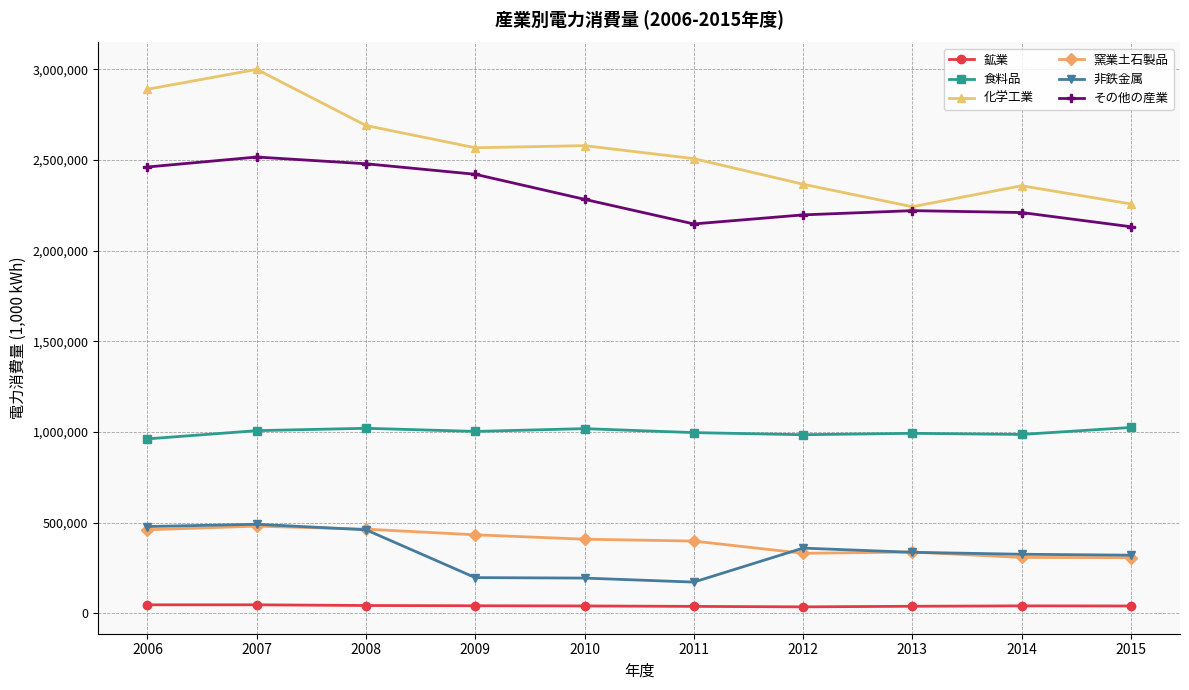

True or false: 鉱業 and 食料品 cross at least once.

False